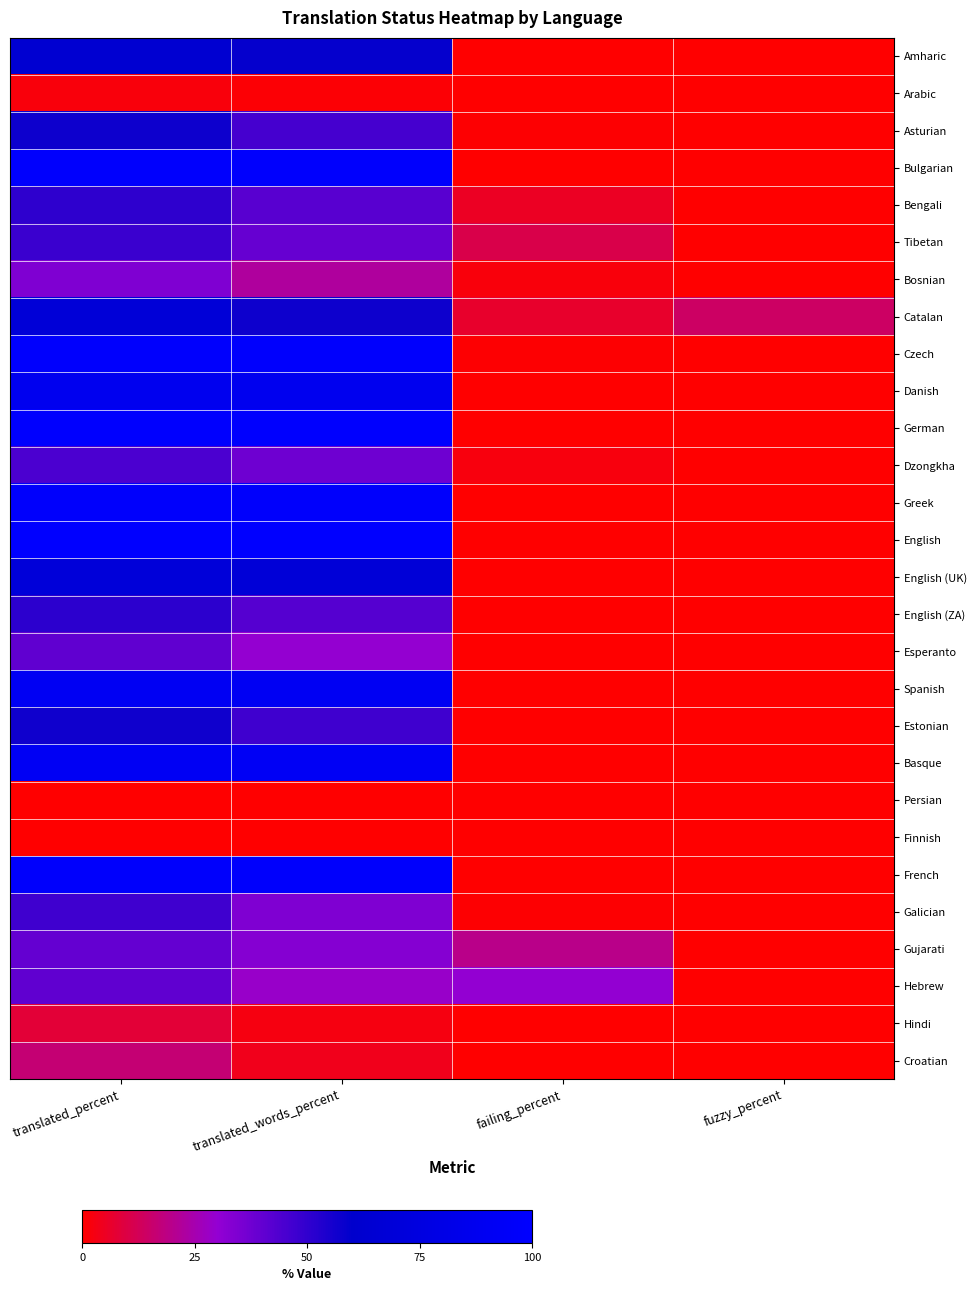

Reading left to right, extract all data points from this chart.

Amharic: translated_percent=63.7	translated_words_percent=58.6	failing_percent=0.1	fuzzy_percent=0.0
Arabic: translated_percent=1.7	translated_words_percent=0.8	failing_percent=0.0	fuzzy_percent=0.0
Asturian: translated_percent=57.2	translated_words_percent=45.8	failing_percent=0.4	fuzzy_percent=0.1
Bulgarian: translated_percent=98.1	translated_words_percent=98.2	failing_percent=0.1	fuzzy_percent=0.0
Bengali: translated_percent=50.4	translated_words_percent=41.8	failing_percent=5.4	fuzzy_percent=0.0
Tibetan: translated_percent=48.3	translated_words_percent=39.2	failing_percent=10.9	fuzzy_percent=0.0
Bosnian: translated_percent=34.3	translated_words_percent=22.4	failing_percent=1.7	fuzzy_percent=0.0
Catalan: translated_percent=68.0	translated_words_percent=57.3	failing_percent=6.6	fuzzy_percent=14.3
Czech: translated_percent=98.8	translated_words_percent=98.6	failing_percent=0.5	fuzzy_percent=0.0
Danish: translated_percent=87.6	translated_words_percent=87.5	failing_percent=0.0	fuzzy_percent=0.0
German: translated_percent=99.5	translated_words_percent=99.3	failing_percent=0.0	fuzzy_percent=0.0
Dzongkha: translated_percent=44.6	translated_words_percent=37.6	failing_percent=2.3	fuzzy_percent=0.0
Greek: translated_percent=97.5	translated_words_percent=97.5	failing_percent=0.1	fuzzy_percent=0.0
English: translated_percent=100.0	translated_words_percent=100.0	failing_percent=0.0	fuzzy_percent=0.0
English (UK): translated_percent=70.0	translated_words_percent=68.4	failing_percent=0.0	fuzzy_percent=0.0
English (ZA): translated_percent=51.1	translated_words_percent=42.8	failing_percent=0.1	fuzzy_percent=0.0
Esperanto: translated_percent=40.5	translated_words_percent=30.0	failing_percent=0.0	fuzzy_percent=0.0
Spanish: translated_percent=90.8	translated_words_percent=90.5	failing_percent=0.1	fuzzy_percent=0.1
Estonian: translated_percent=56.7	translated_words_percent=46.9	failing_percent=0.2	fuzzy_percent=0.0
Basque: translated_percent=91.1	translated_words_percent=92.3	failing_percent=0.1	fuzzy_percent=0.0
Persian: translated_percent=0.1	translated_words_percent=0.1	failing_percent=0.0	fuzzy_percent=0.0
Finnish: translated_percent=0.2	translated_words_percent=0.1	failing_percent=0.0	fuzzy_percent=0.0
French: translated_percent=97.5	translated_words_percent=97.5	failing_percent=0.0	fuzzy_percent=0.0
Galician: translated_percent=47.2	translated_words_percent=34.0	failing_percent=0.5	fuzzy_percent=0.0
Gujarati: translated_percent=39.6	translated_words_percent=32.9	failing_percent=19.6	fuzzy_percent=0.0
Hebrew: translated_percent=40.6	translated_words_percent=28.8	failing_percent=30.3	fuzzy_percent=0.0
Hindi: translated_percent=8.1	translated_words_percent=2.6	failing_percent=0.1	fuzzy_percent=0.0
Croatian: translated_percent=16.5	translated_words_percent=4.0	failing_percent=0.1	fuzzy_percent=0.0